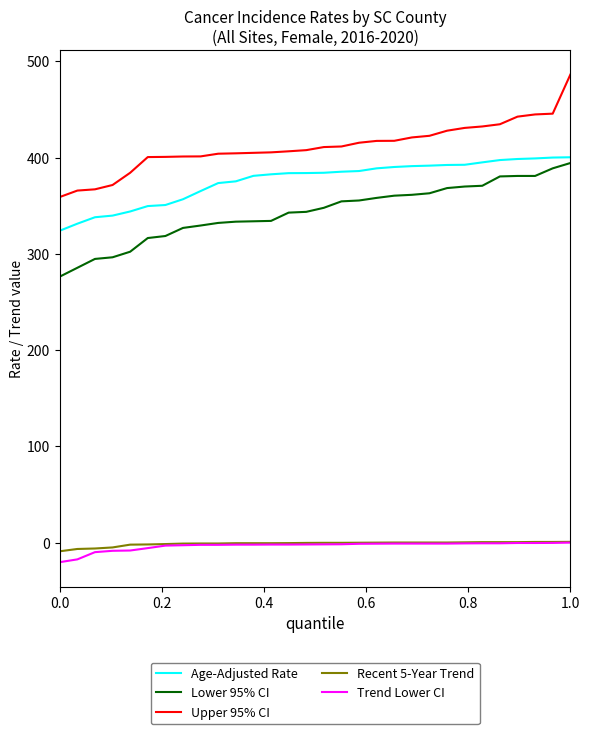

Which series has the largest total across all categories?

Upper 95% CI